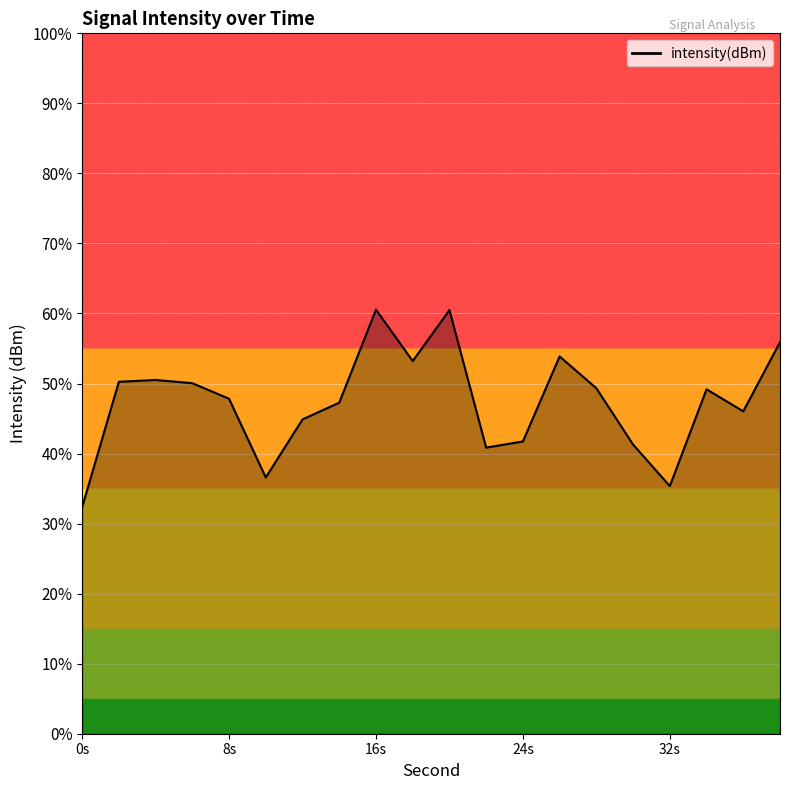

True or false: the data has more than 1 interior local peaks.

True